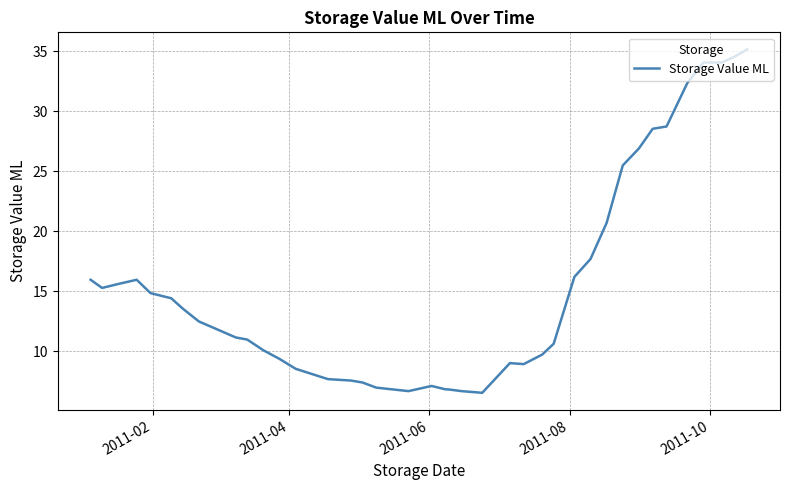

What is the difference between the maximum and minimum values?

28.6